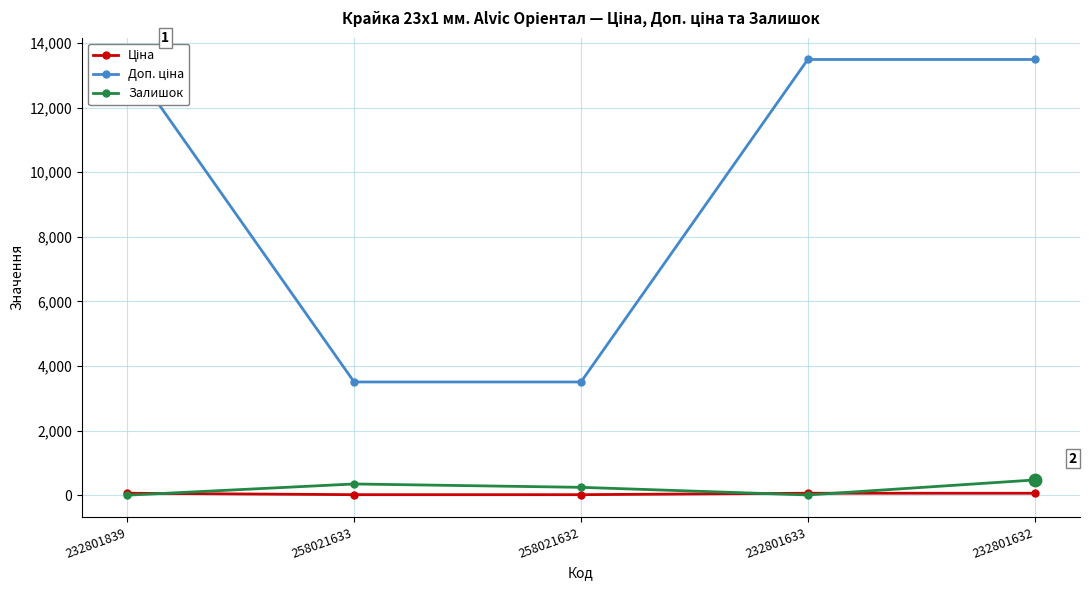

What are all the series names shown in the legend?

Ціна, Доп. ціна, Залишок